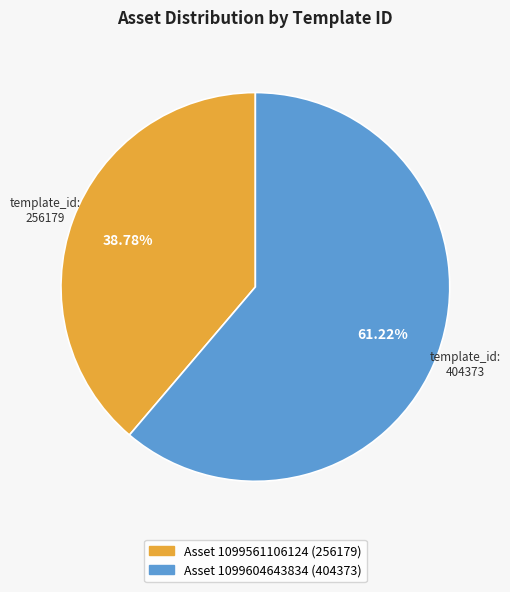

To the nearest percent, what is the difference between the largest and smallest slice percentages?

22%